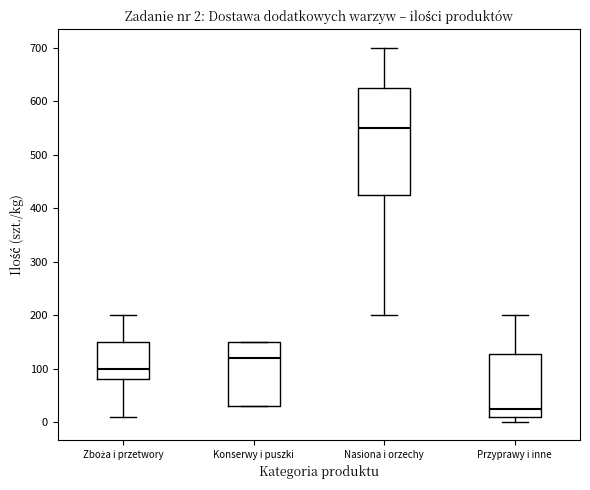

Comparing the boxes themselves (not the whiskers), which one is the tallest?

Nasiona i orzechy